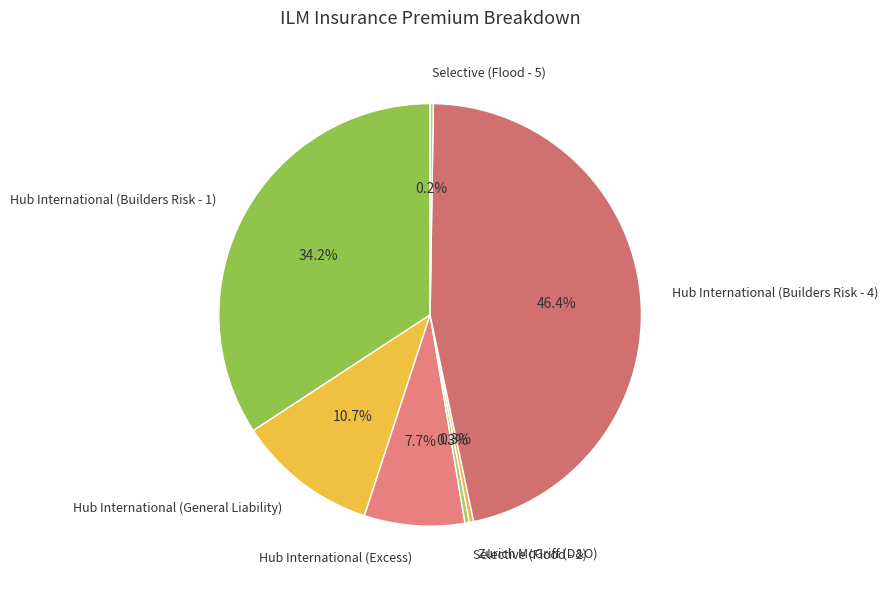

Which category has the biggest portion of the pie?

Hub International (Builders Risk - 4)